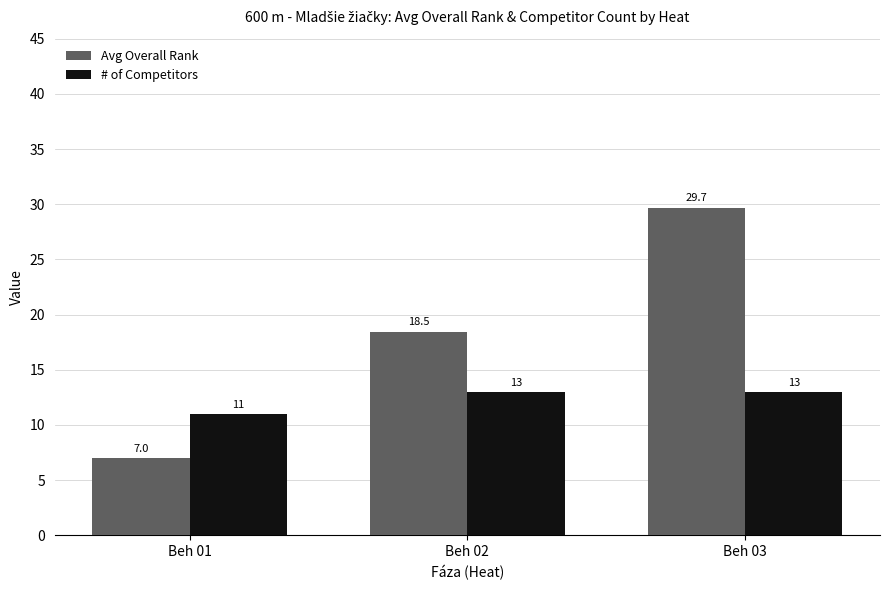

What is the difference between the highest and lowest values at Beh 01?

4.0